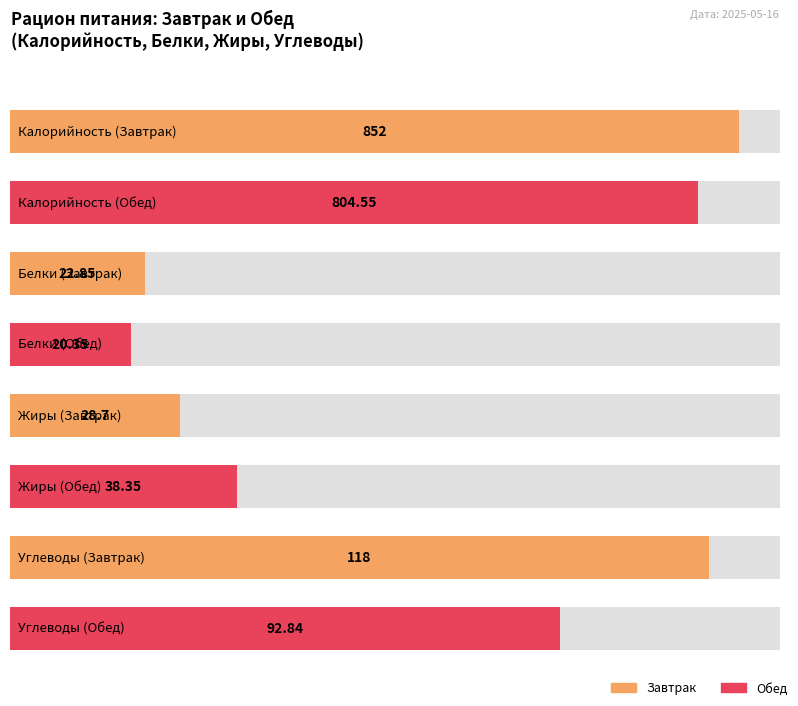

Reading left to right, what are all the values shown in this chart?

Калорийность: 852.0	804.5
Белки: 22.9	20.4
Жиры: 28.7	38.4
Углеводы: 118.0	92.8